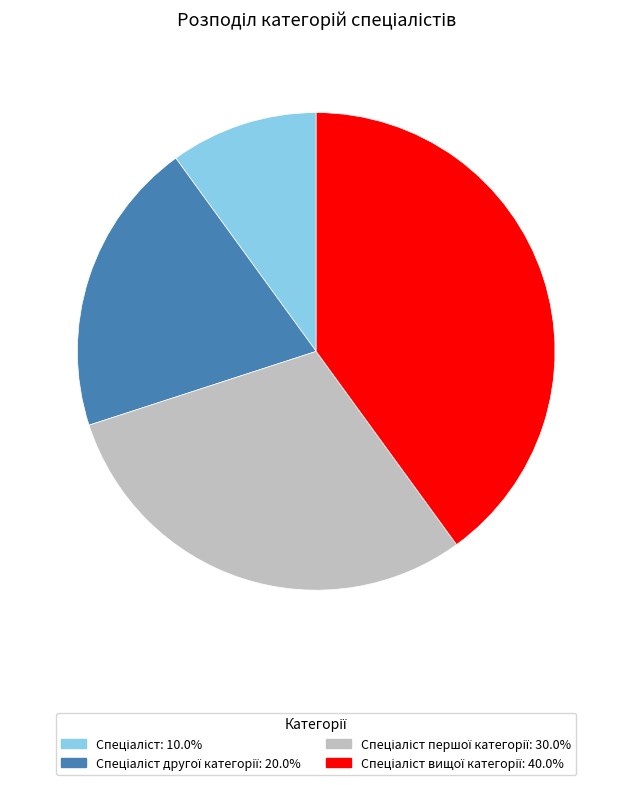

Does any single category account for the majority?

No